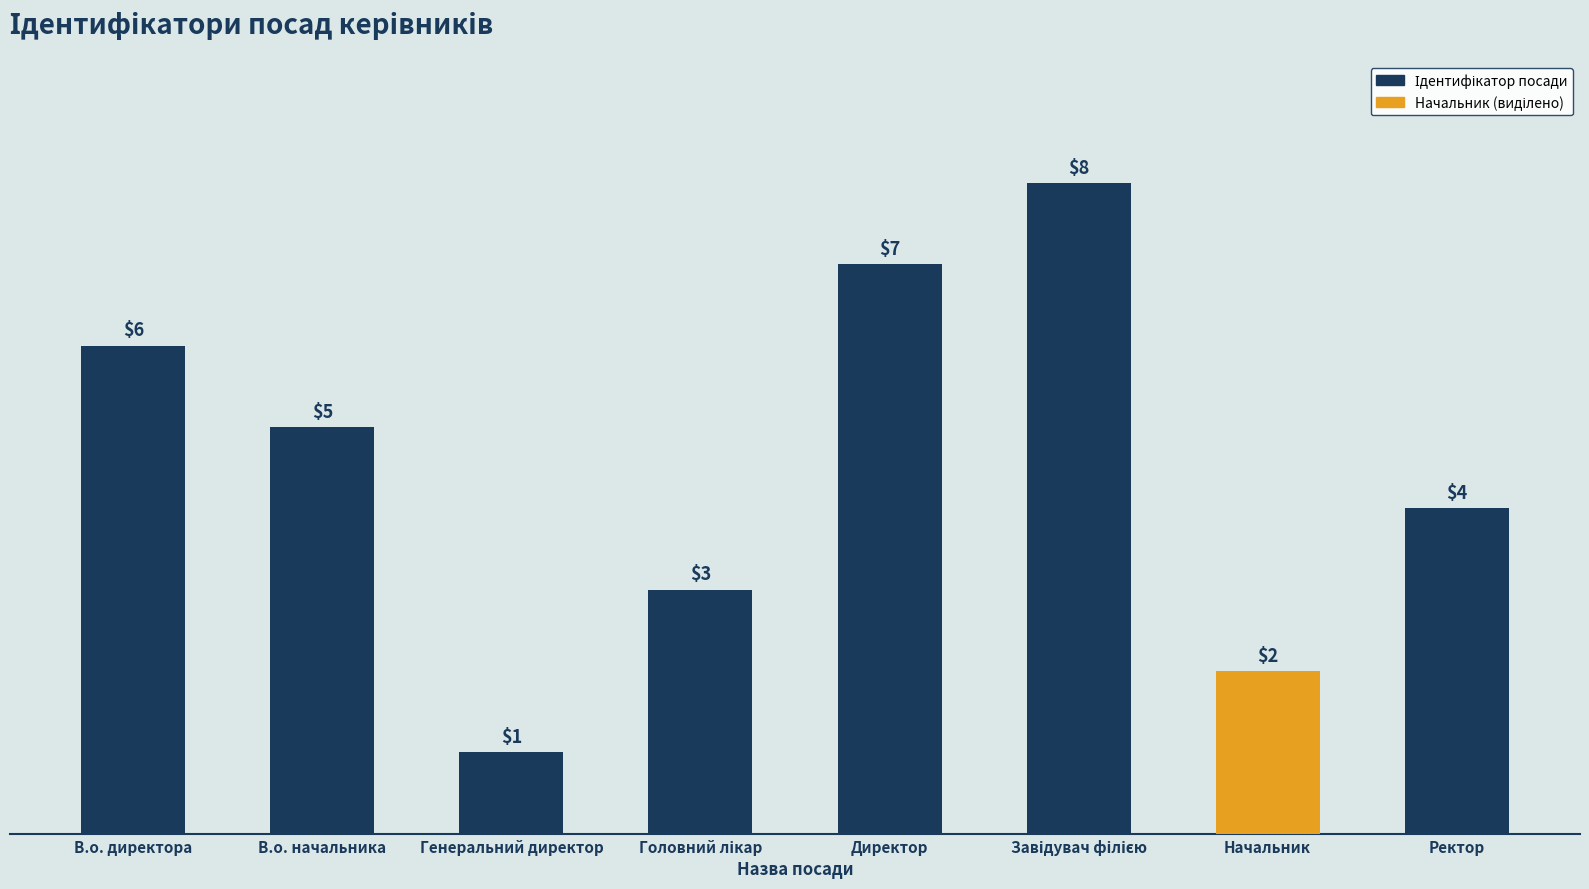

What is the ratio of the value at В.о. директора to the value at Директор?

0.9